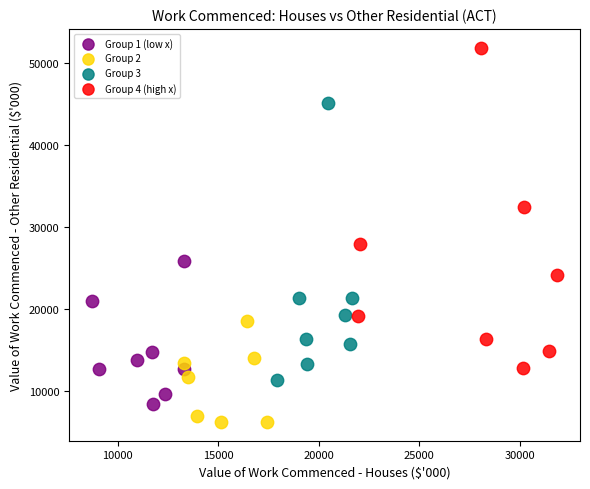

Which series contains the highest Y value?

Group 4 (high x)